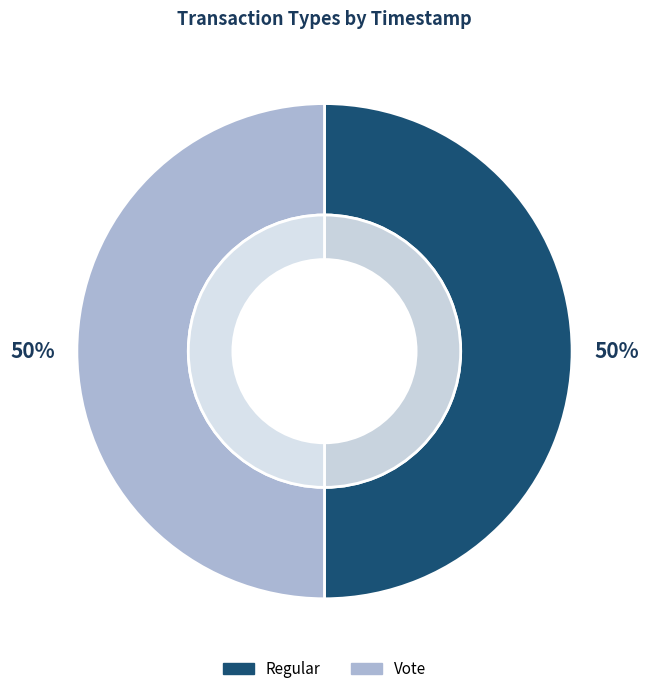

Combined, what portion of the pie is Vote and Regular?

100.0%